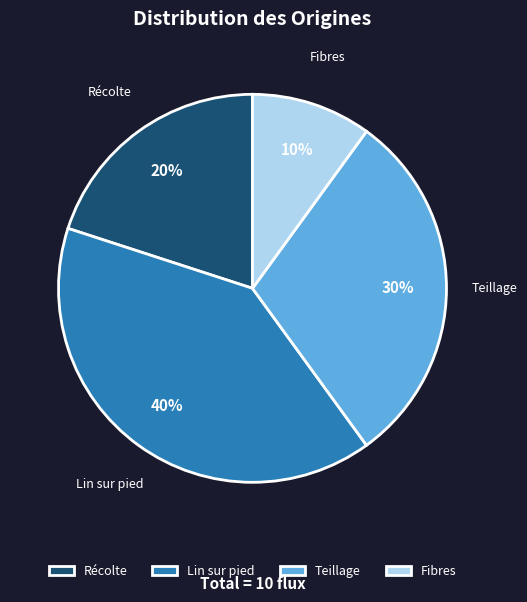

True or false: Lin sur pied accounts for 40% of the total.

True